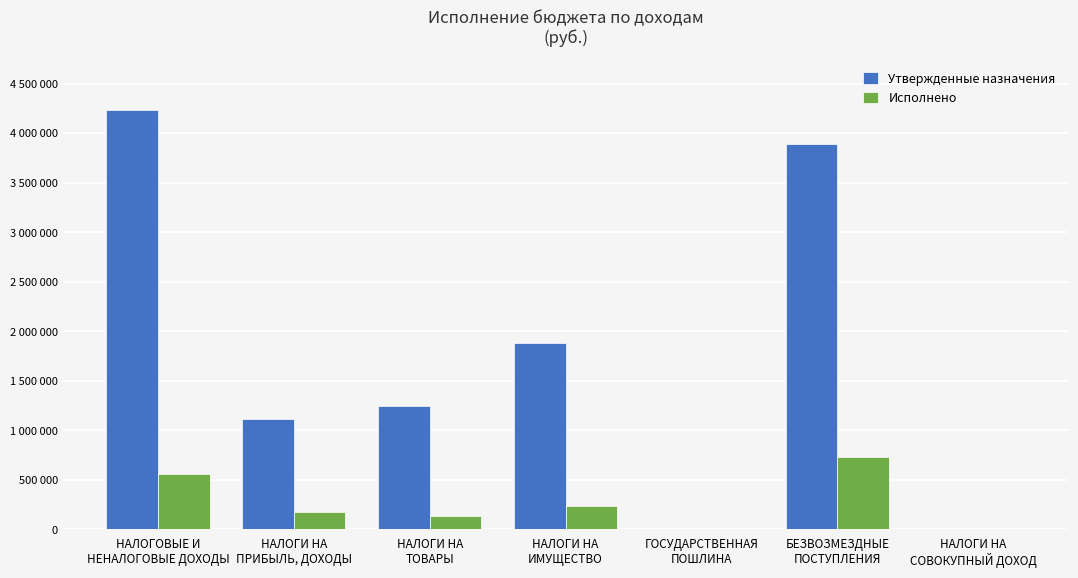

Rank the series by their maximum value, from lowest to highest.

Исполнено, Утвержденные назначения